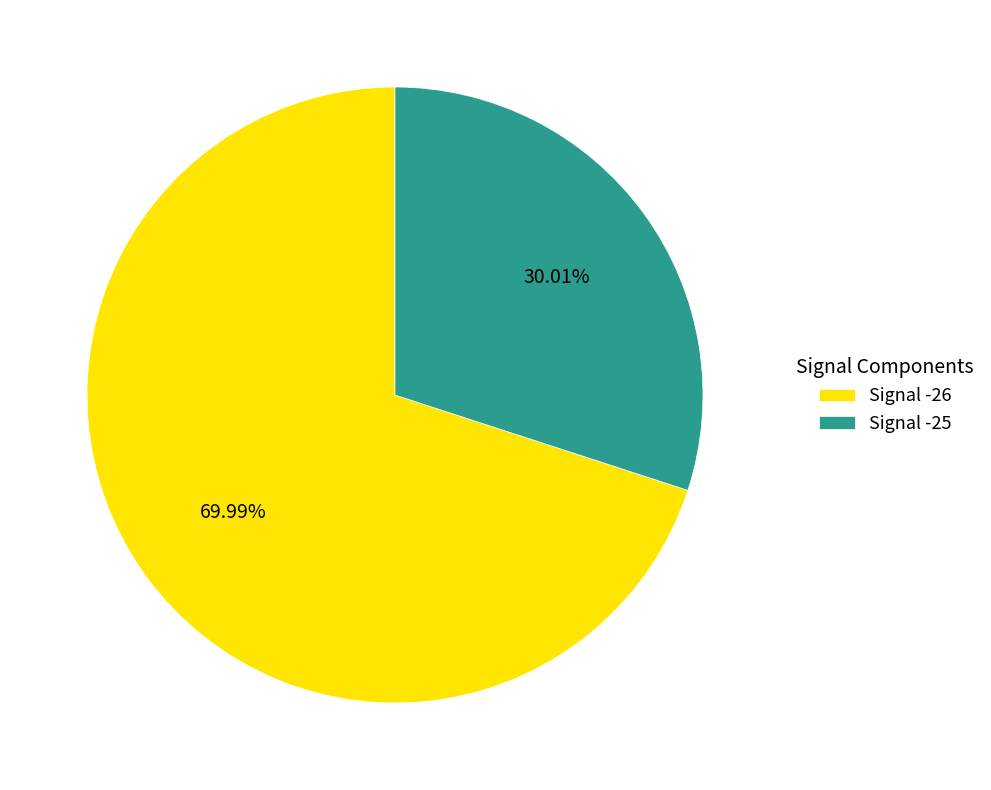

Which slice represents more than half of the pie?

Signal -26